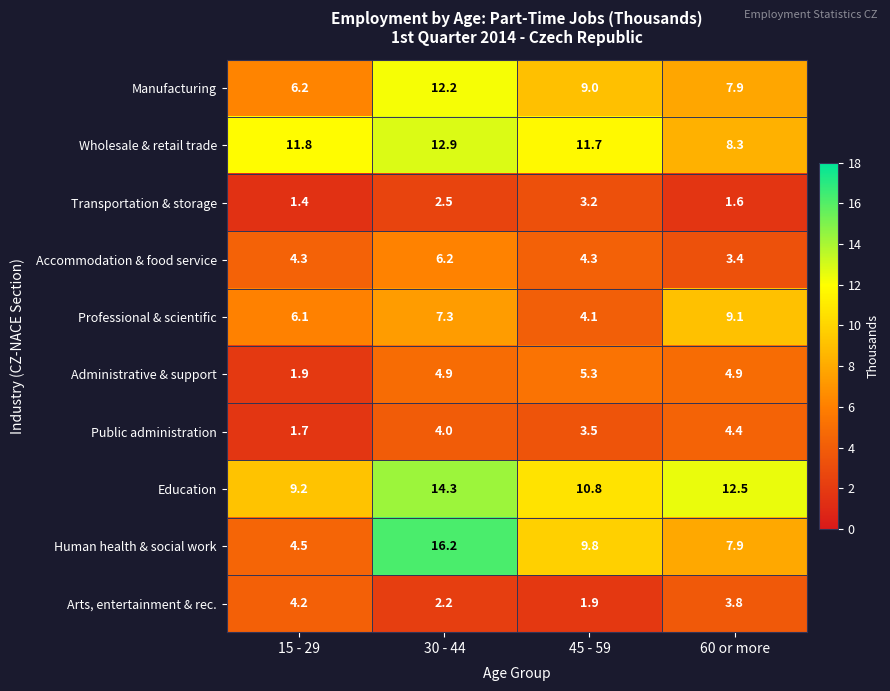

What is the maximum value shown in the chart?

16.2